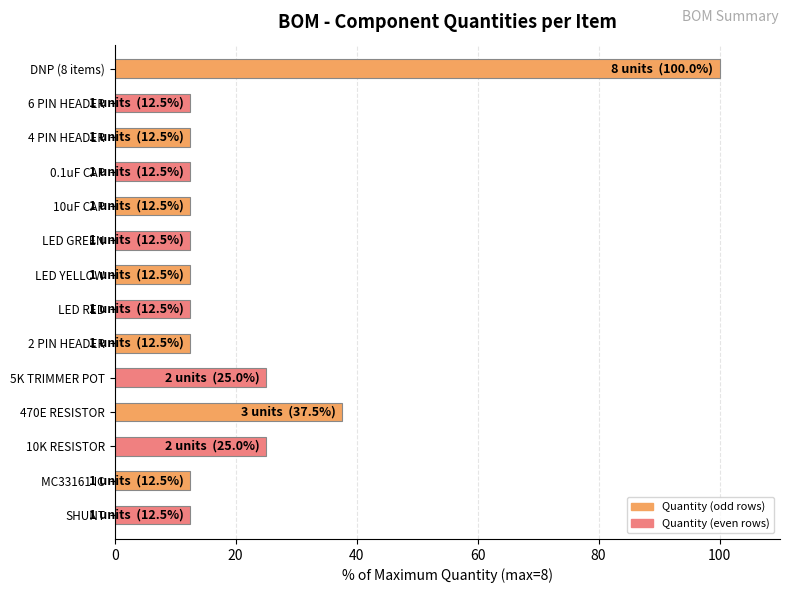

Are the bars horizontal?

Yes